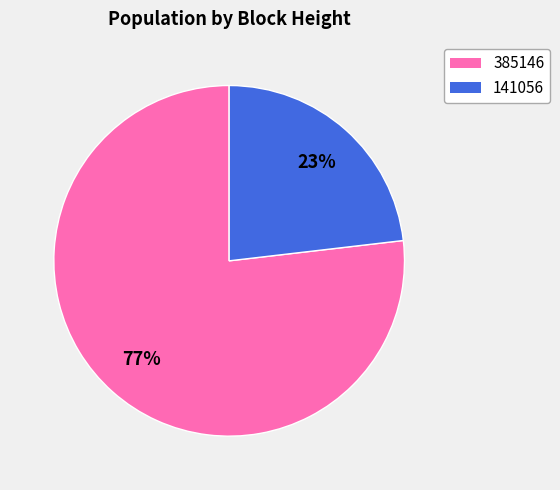

To the nearest percent, what is the average slice percentage?

50%